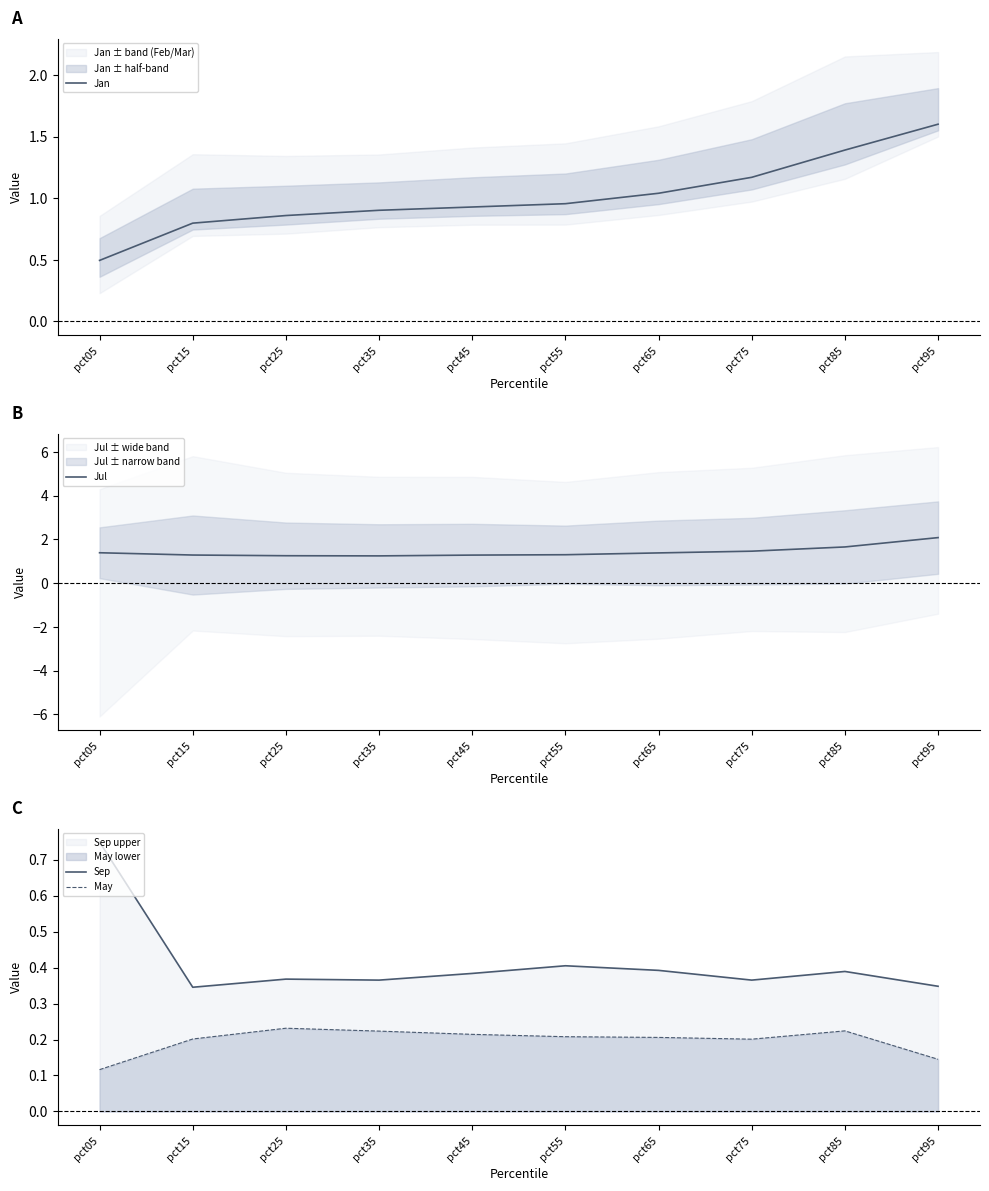

True or false: Jul and May cross at least once.

False